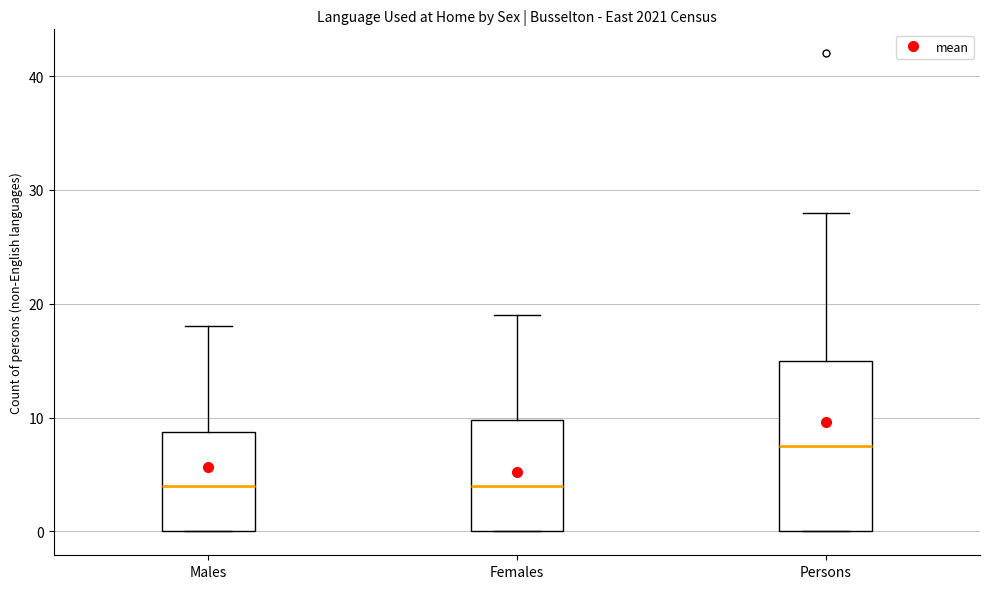

Which box is the tallest, from its lower edge to its upper edge?

Persons